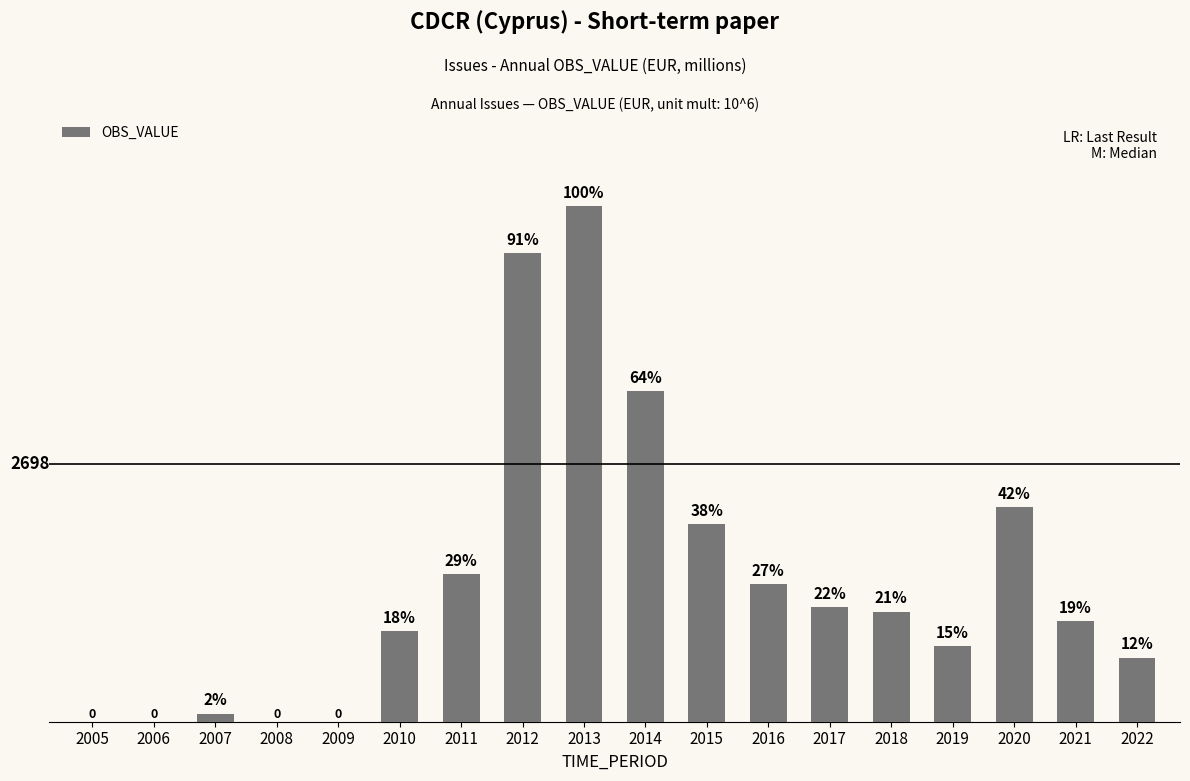

What is the value of the 11th bar from the left?

2063.0